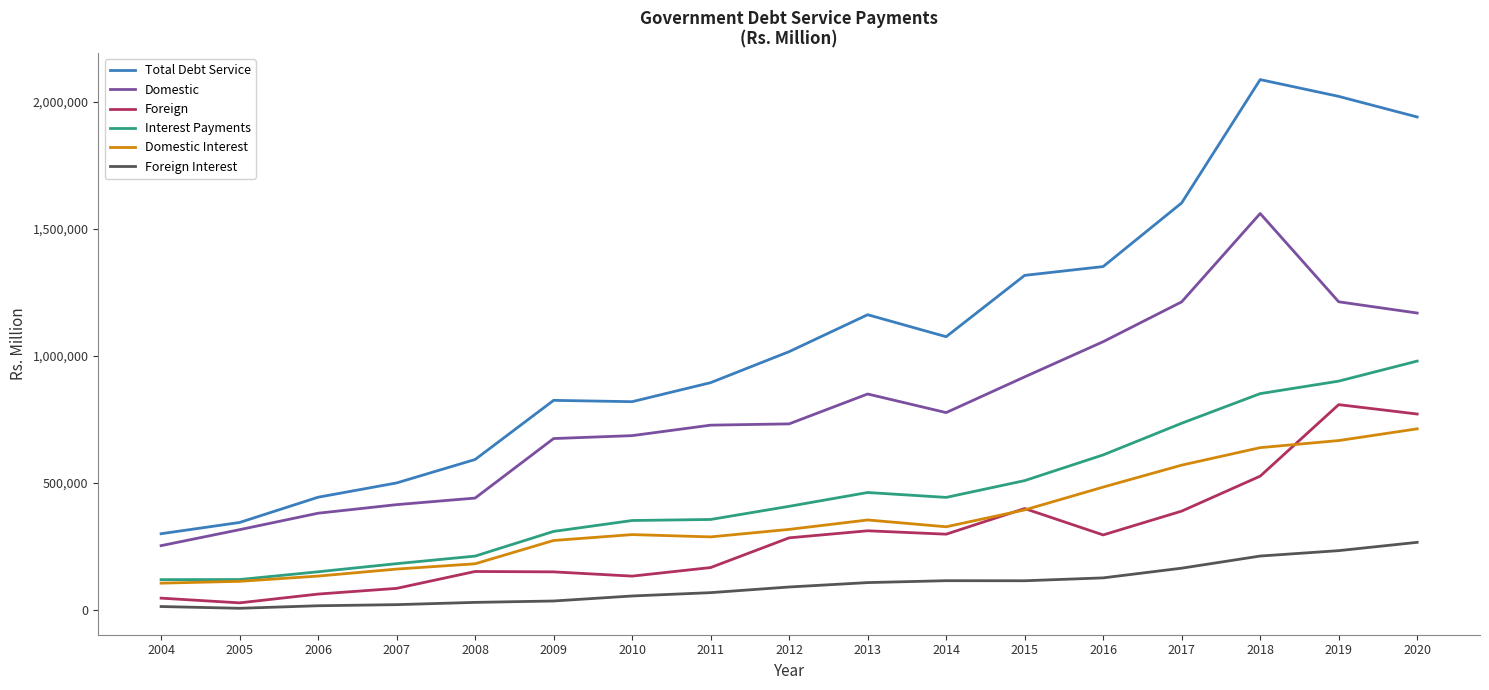

How many lines are shown in the chart?

6